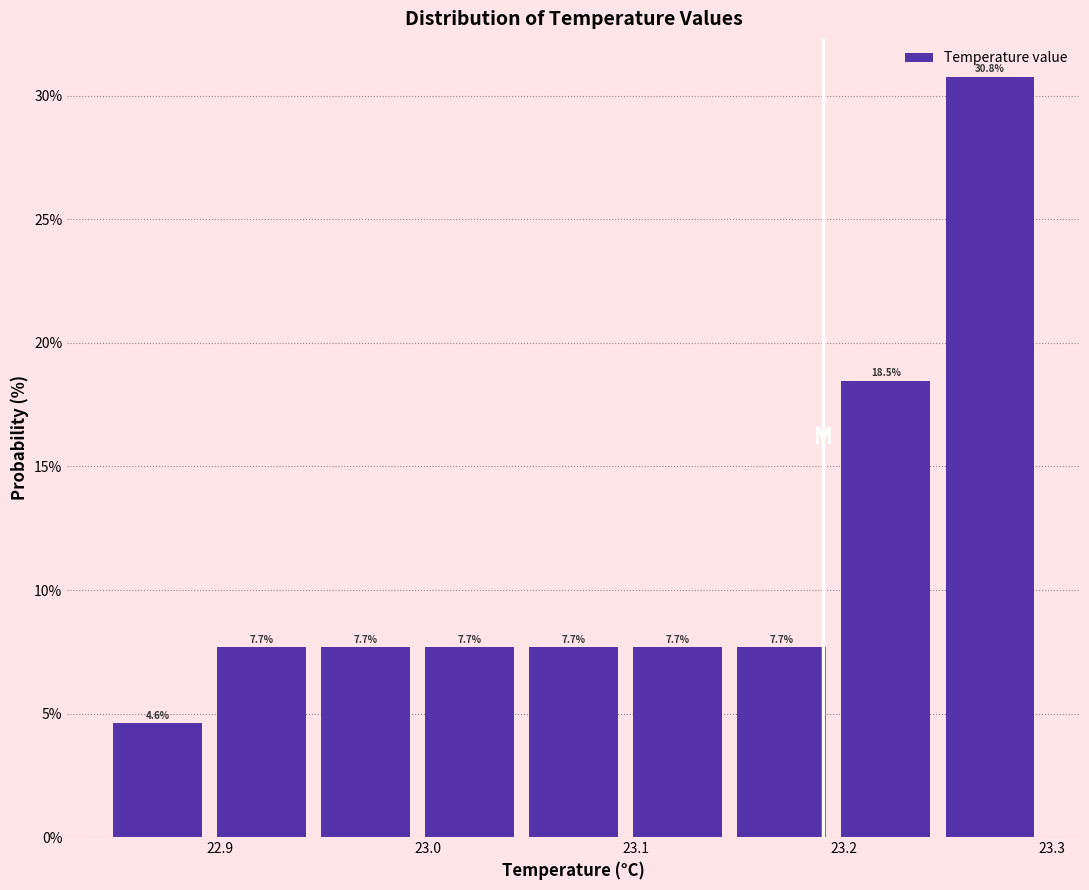

Which range on the x-axis has the tallest bar?

23.245 to 23.295